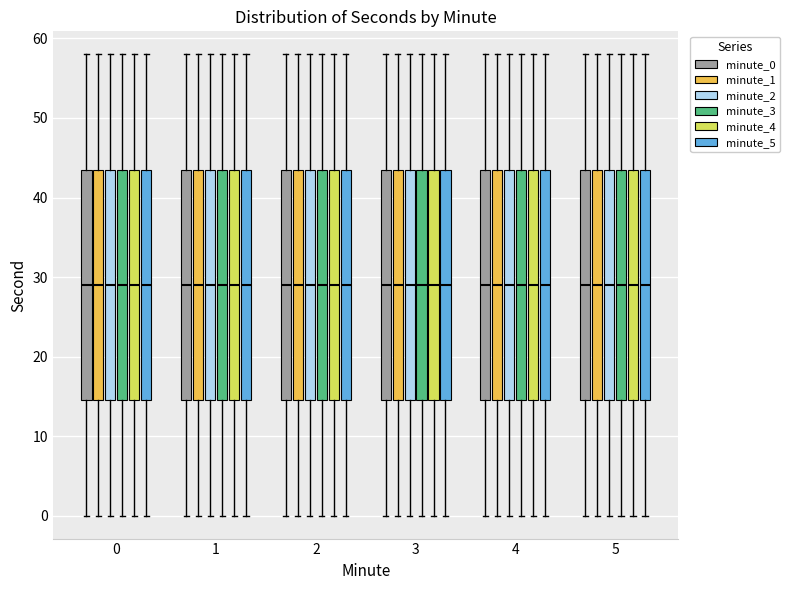

Where is the lower edge of the box for 5 (minute_2) on the y-axis? The values are not printed on the chart, so give them approximately, as read against the axis.

15